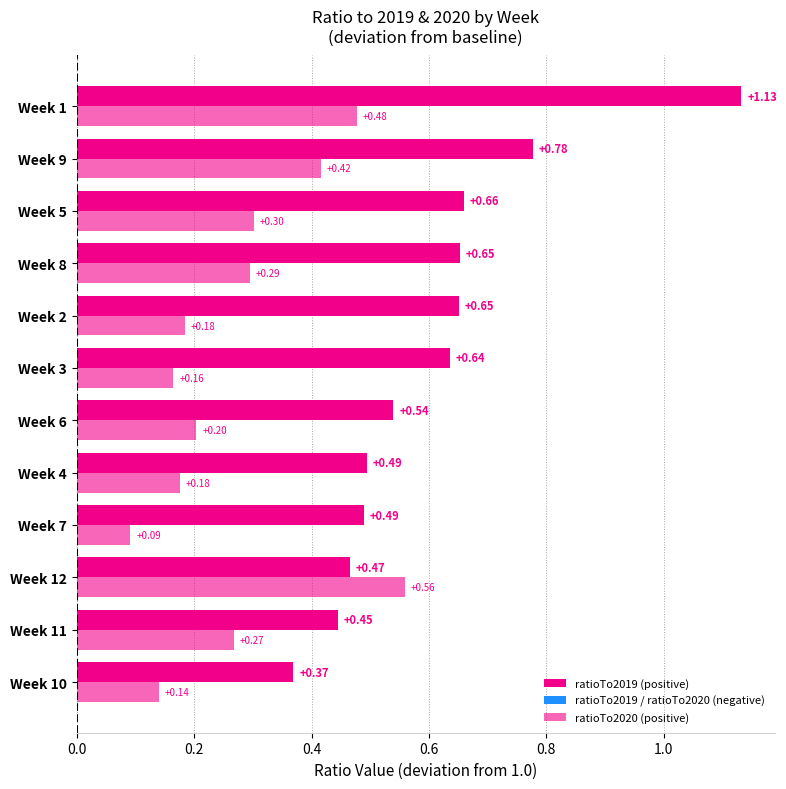

Rank the categories by ratioTo2020 value from lowest to highest.

Week 7, Week 10, Week 3, Week 4, Week 2, Week 6, Week 11, Week 8, Week 5, Week 9, Week 1, Week 12